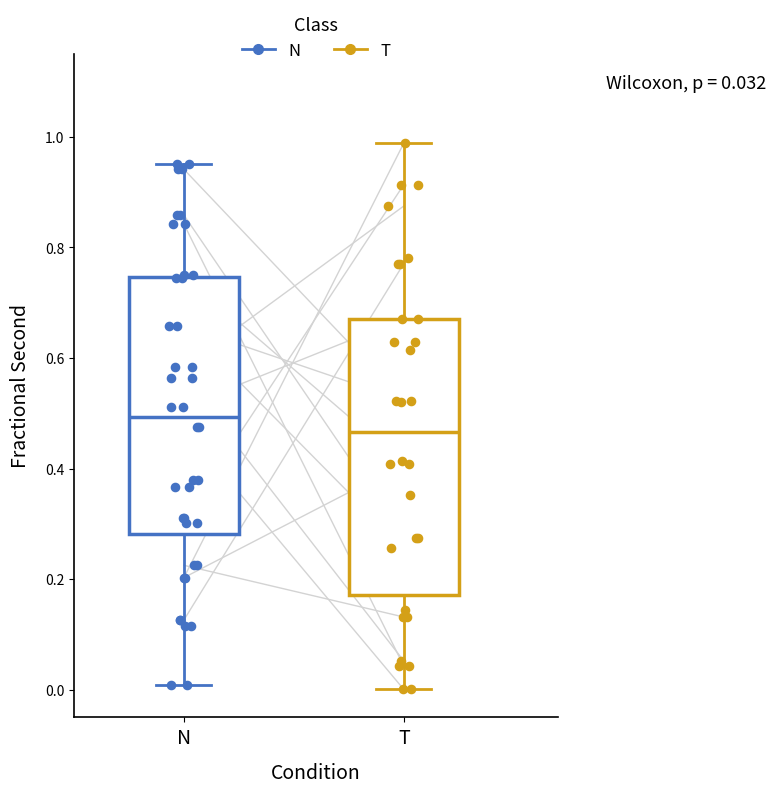

Which box is the tallest, from its lower edge to its upper edge?

T